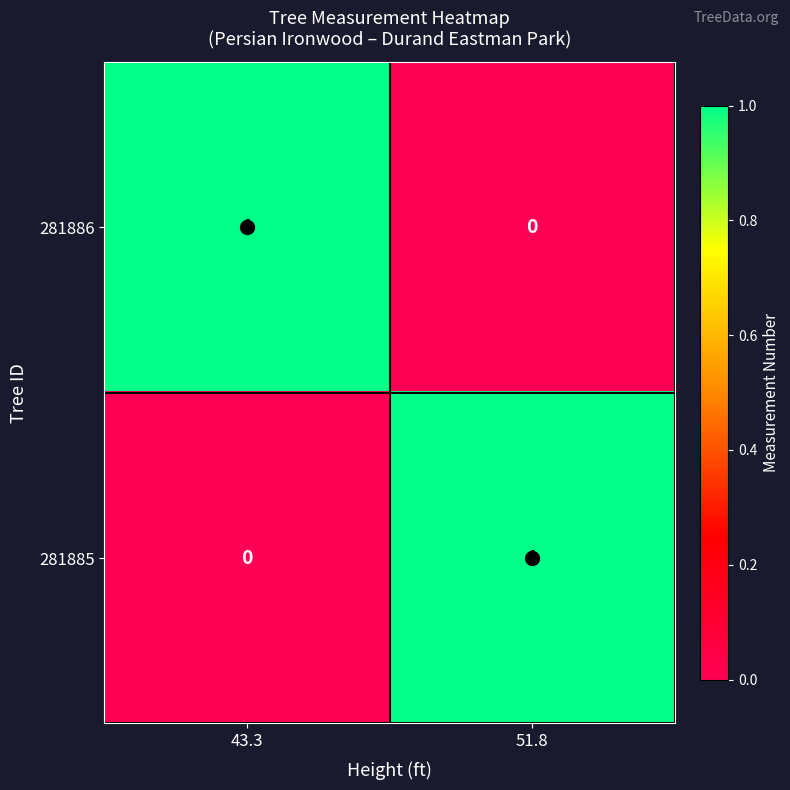

List the labels in order of 281886 value, smallest first.

51.8, 43.3